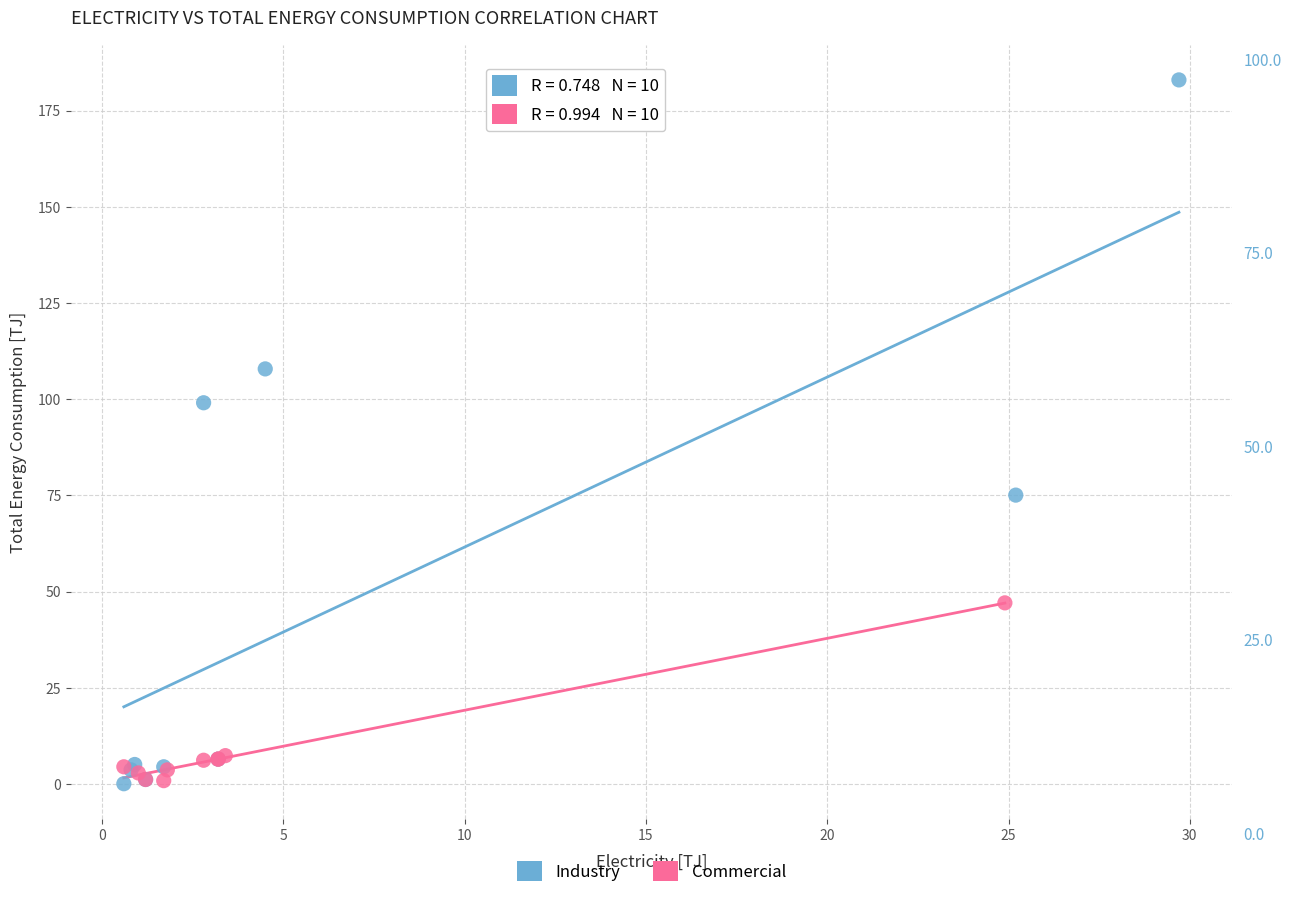

Which series reaches the maximum Y coordinate?

Industry